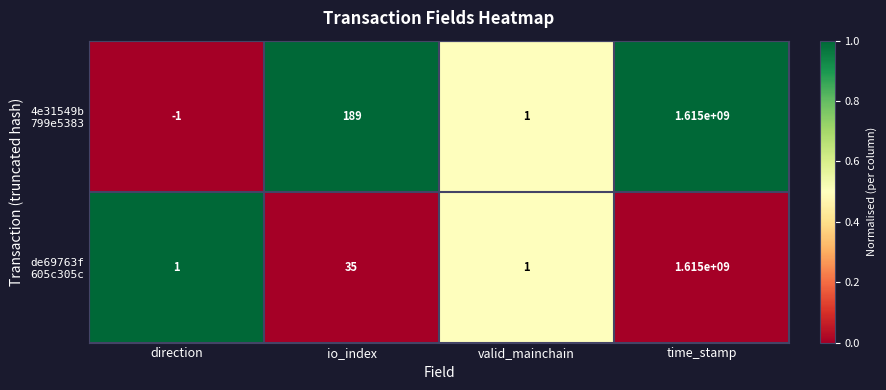

Count the number of data series in this chart.

2